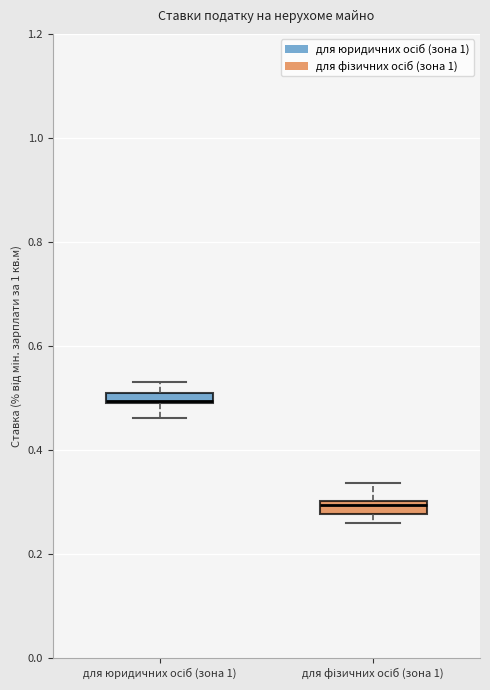

Which box has the highest median line?

для юридичних осіб (зона 1)